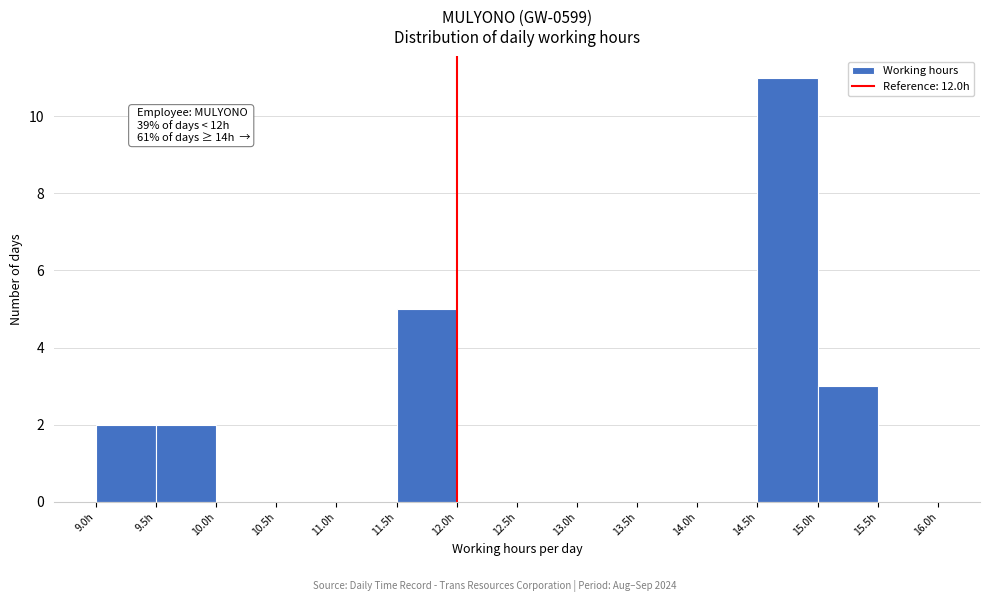

Which range on the x-axis has the tallest bar?

14.5 to 15.0